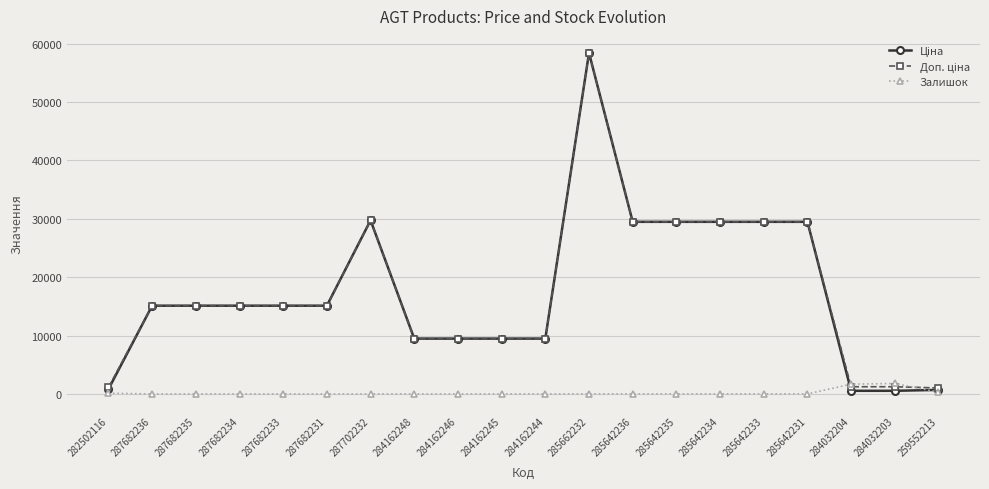

The Залишок series shows 14.0 at 285642236. True or false?

True